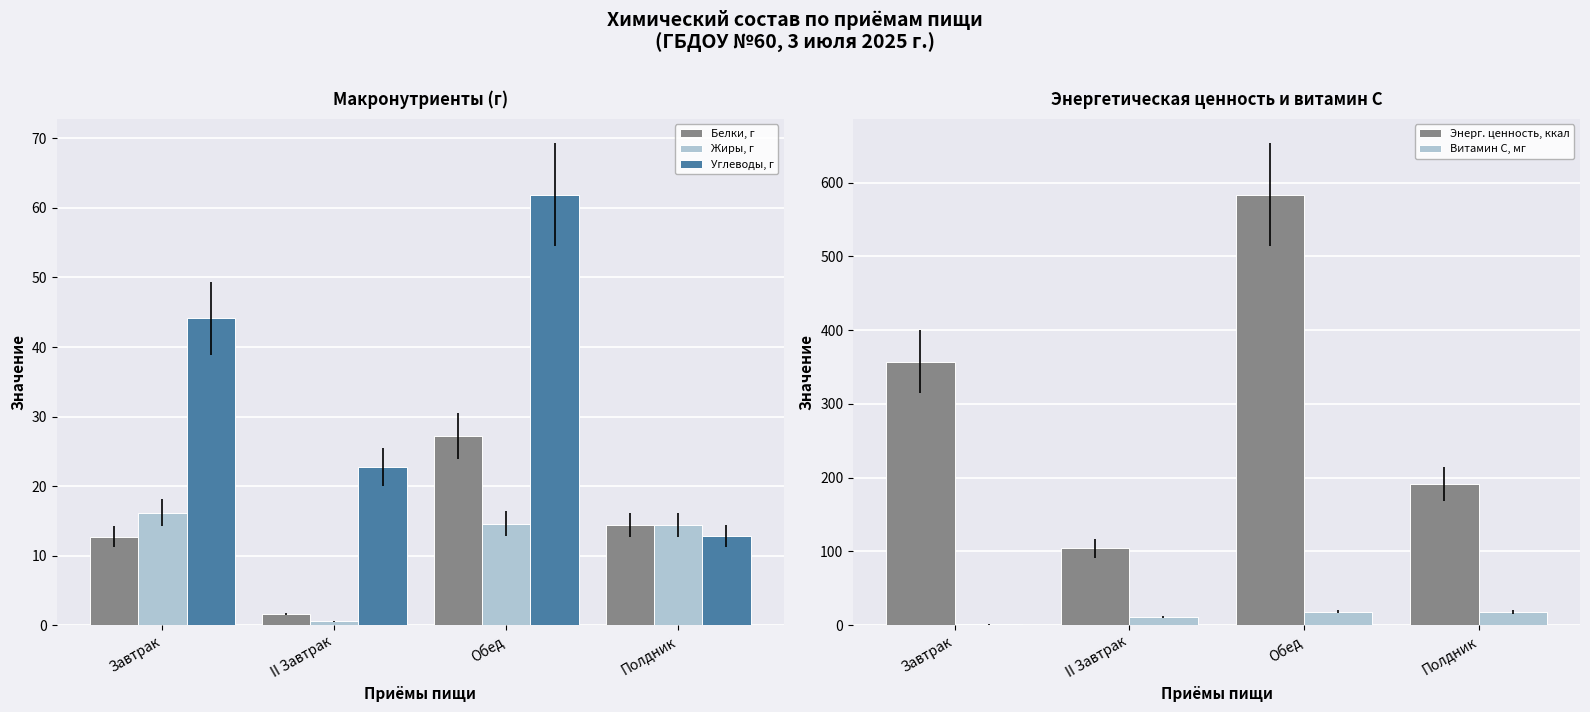

What are all the series names shown in the legend?

Белки, г, Жиры, г, Углеводы, г, Энерг. ценность, ккал, Витамин С, мг